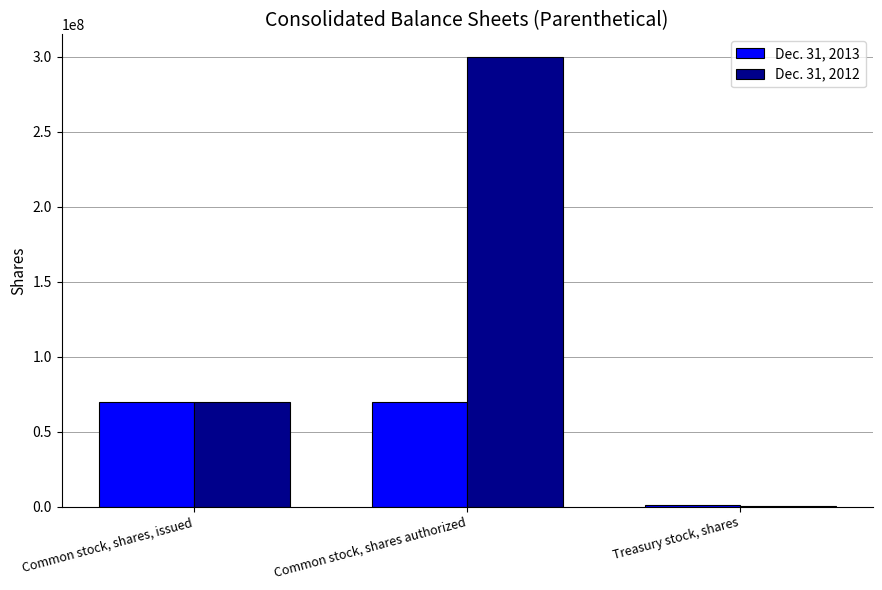

True or false: Dec. 31, 2013 has a value of 69636785 at Common stock, shares, issued.

True